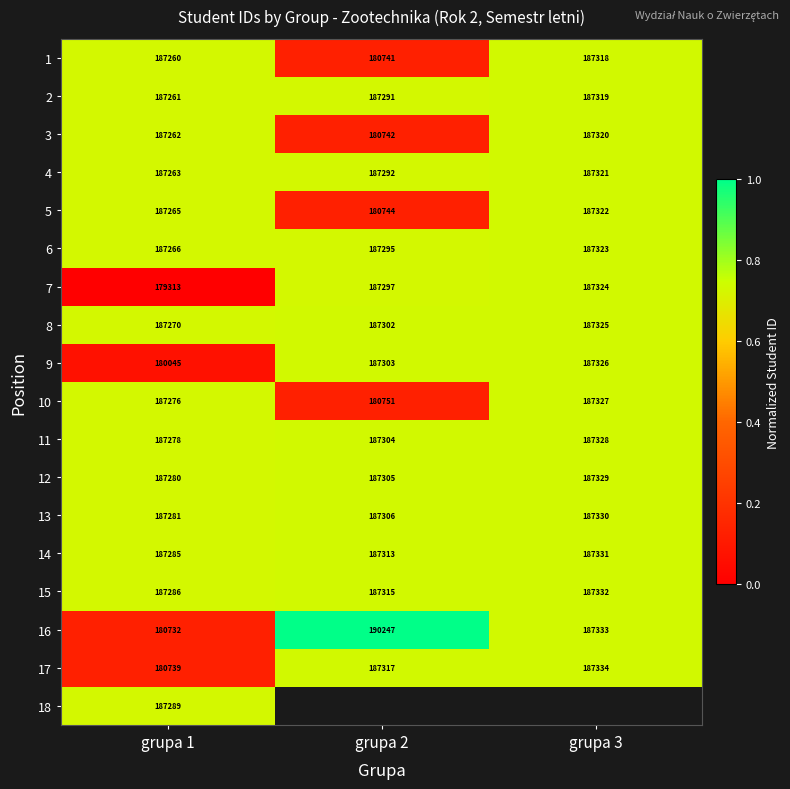

Is the value of 18 at grupa 1 greater than the value of 12 at grupa 1?

Yes